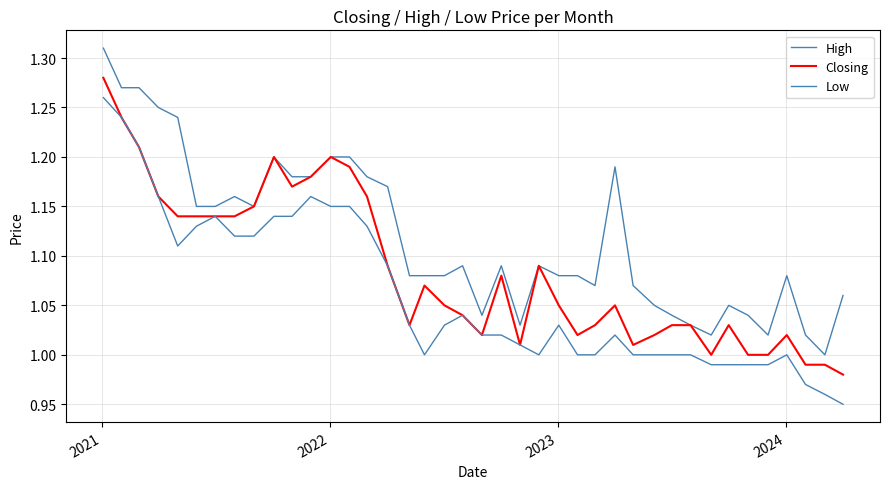

Is this an area chart (filled region under the line)?

No